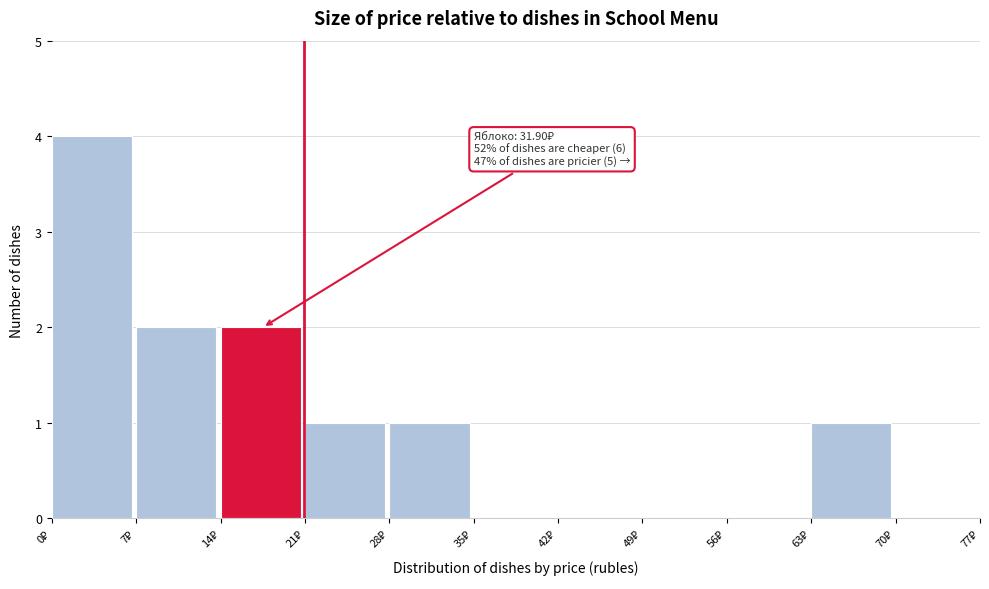

Over which range of the x-axis is the bar tallest?

0 to 7